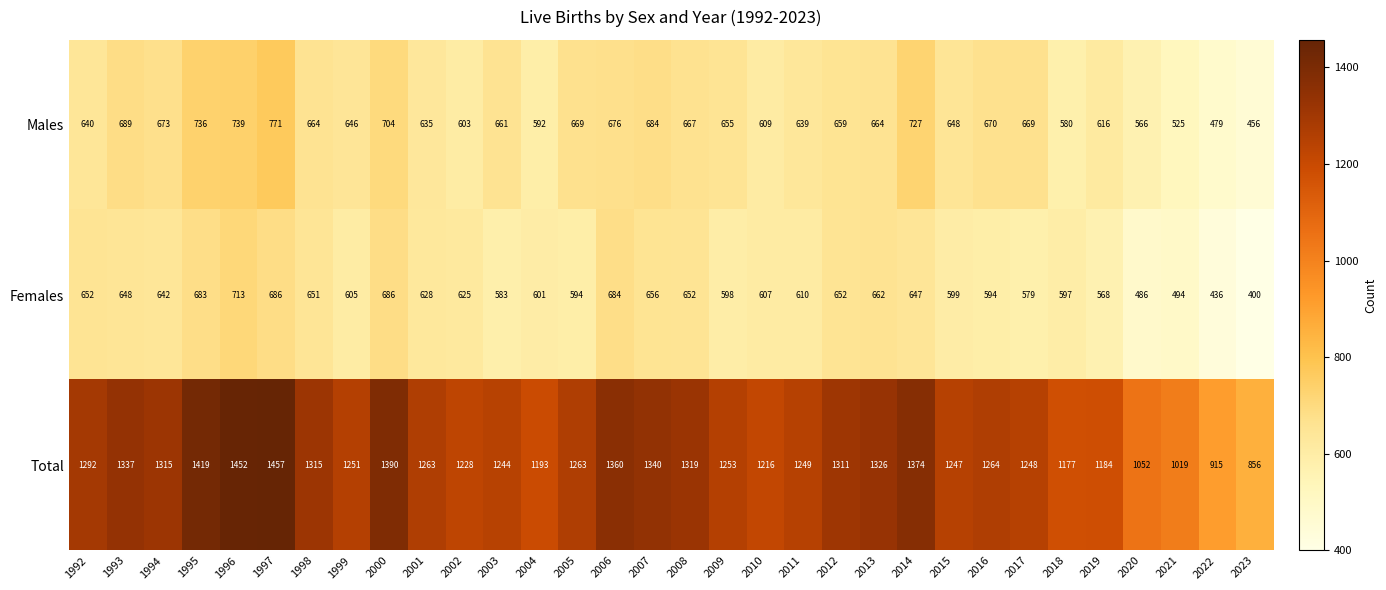

What is the average value of the Males series?

644